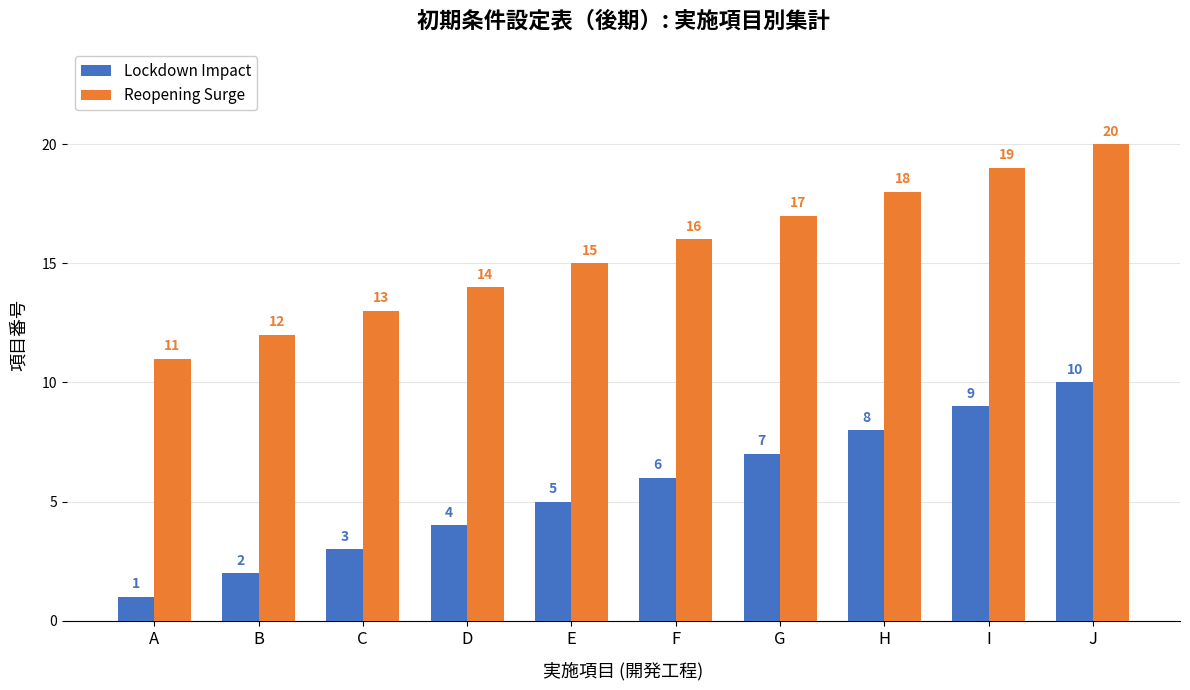

List the series in order of their peak value, lowest first.

Lockdown Impact, Reopening Surge